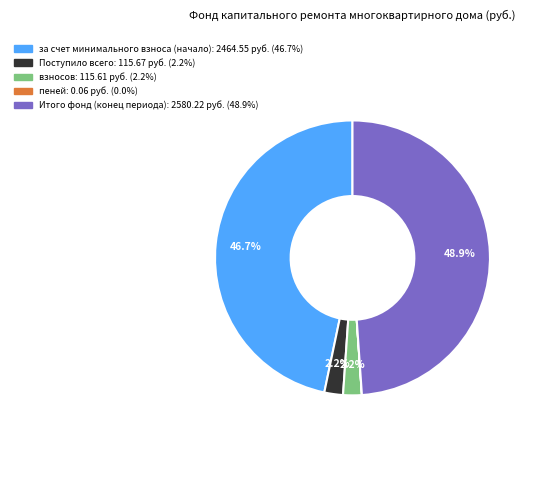

Which category has the biggest portion of the pie?

Итого фонд (конец периода)